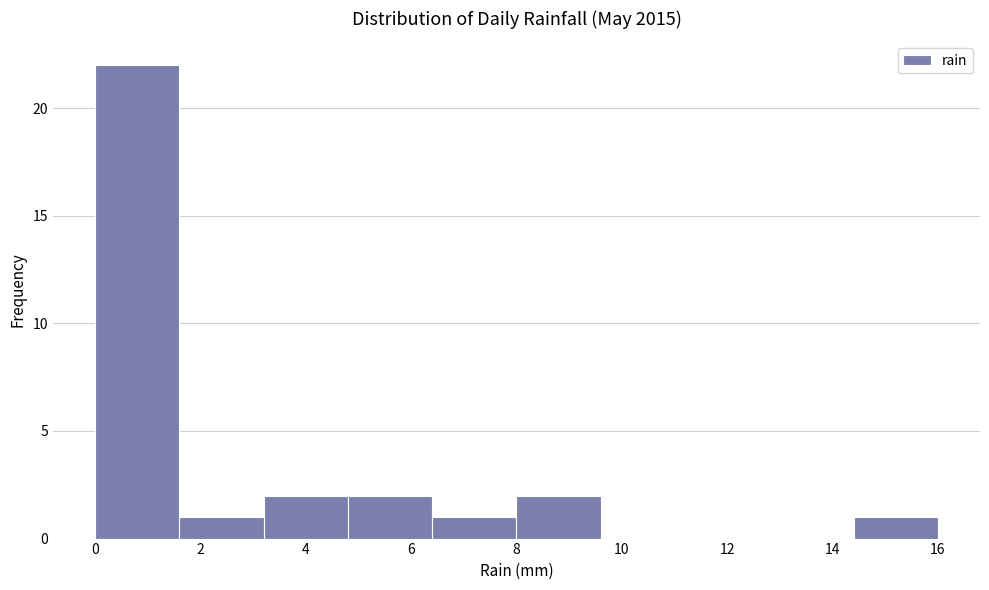

How tall is the bar that spans 0.0 to 1.6 on the x-axis? The values are not printed on the chart, so give them approximately, as read against the axis.

22